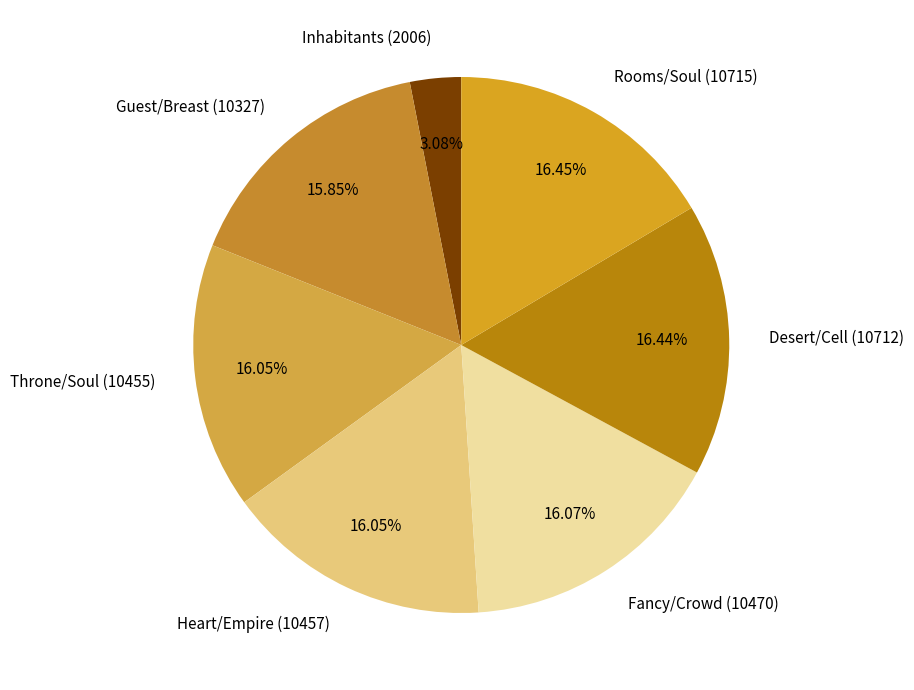

Which category has the smallest portion of the pie?

Inhabitants (2006)